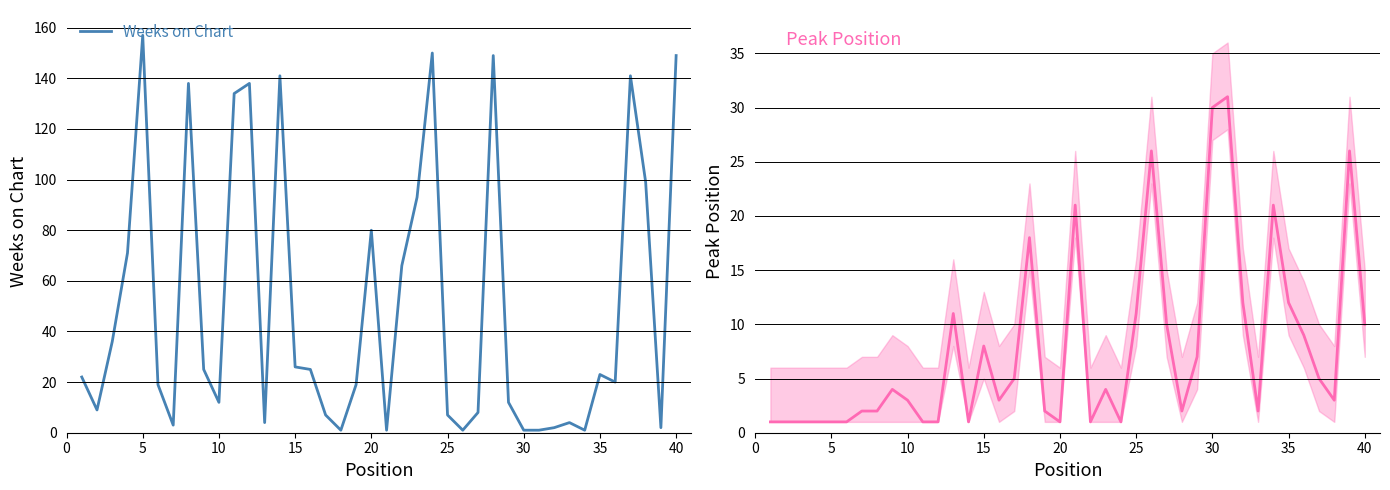

How many interior local valleys does the Peak Position series have?

8